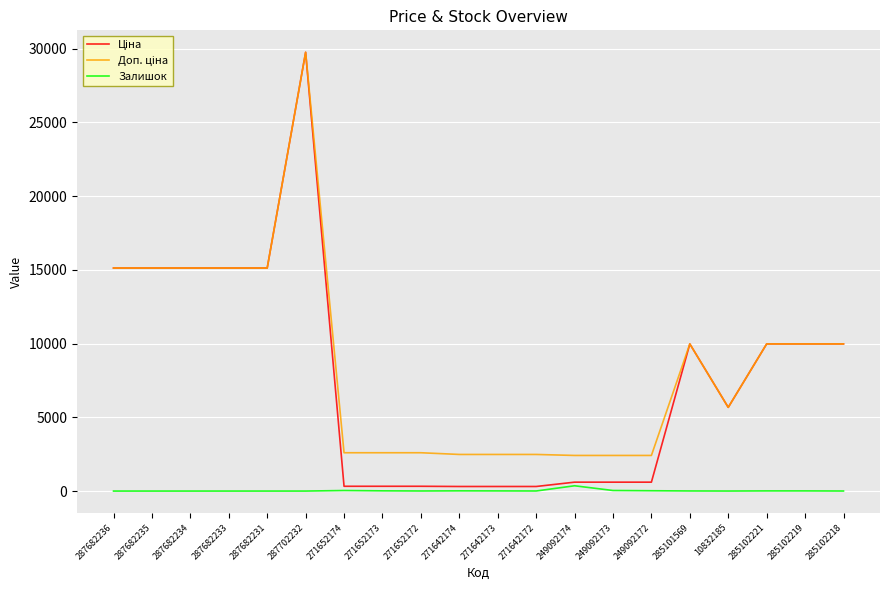

Which category has the highest value across all series?

287702232